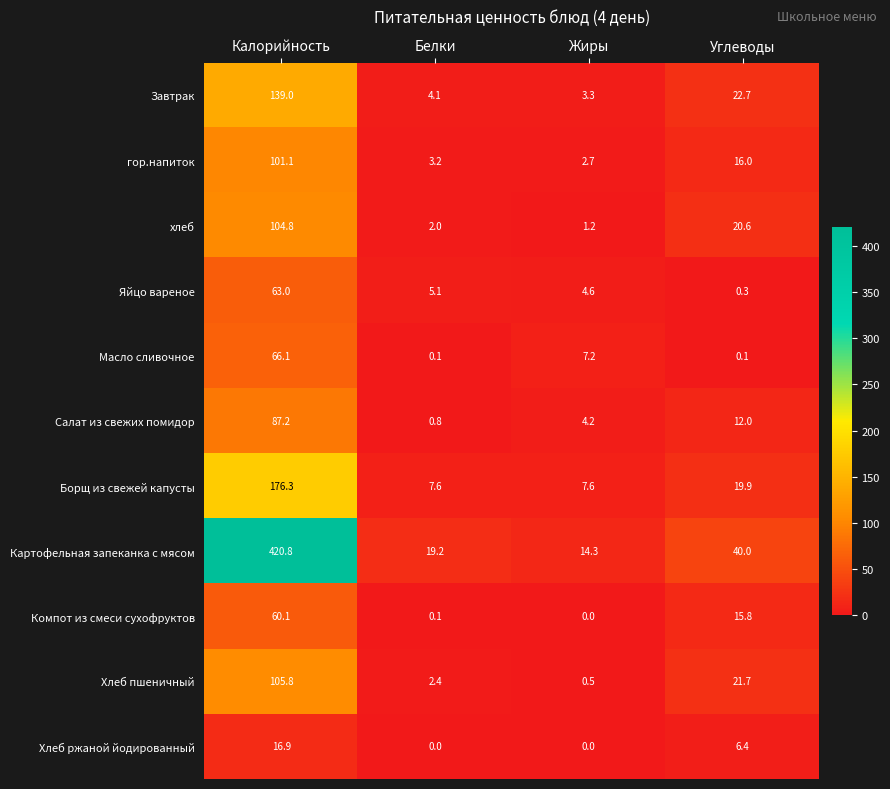

At which category is the sum across all series the highest?

Калорийность